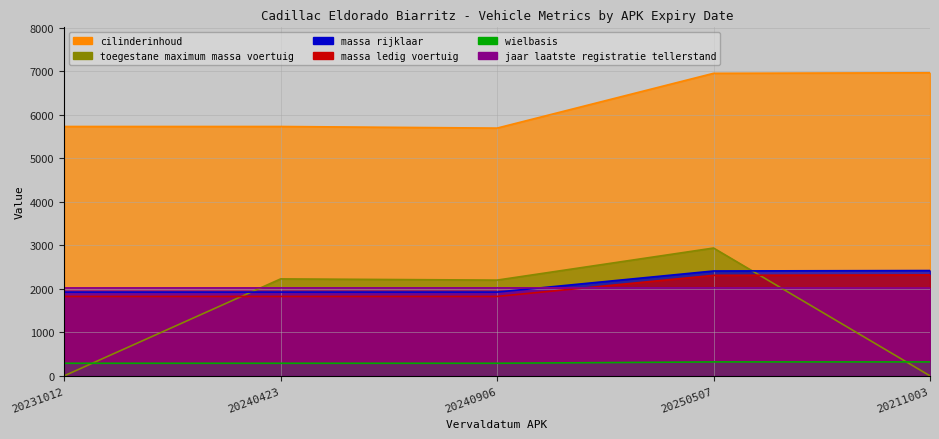

What are all the series names shown in the legend?

massa_ledig_voertuig, massa_rijklaar, cilinderinhoud, toegestane_maximum_massa_voertuig, wielbasis, jaar_laatste_registratie_tellerstand